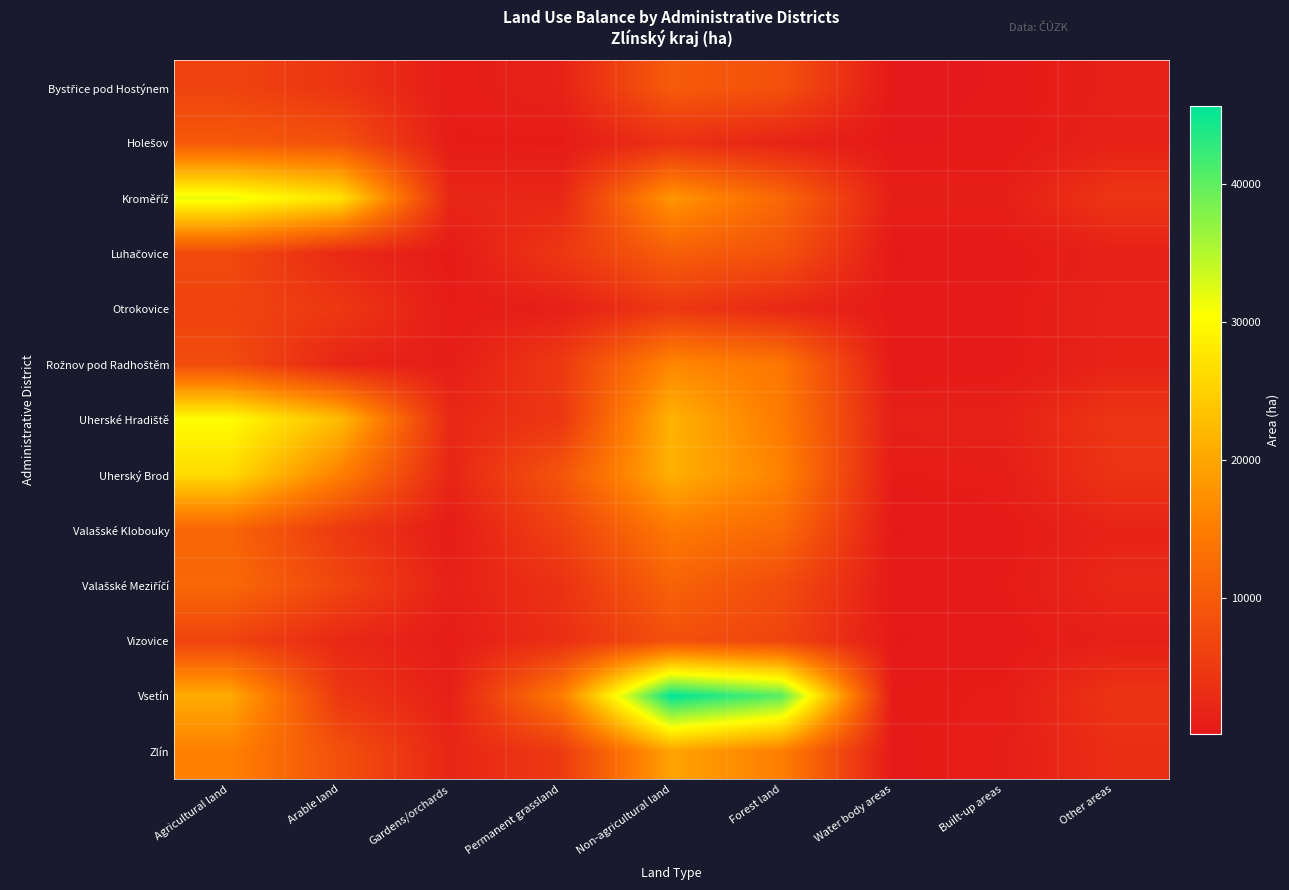

Which series has the largest total across all categories?

Vsetín